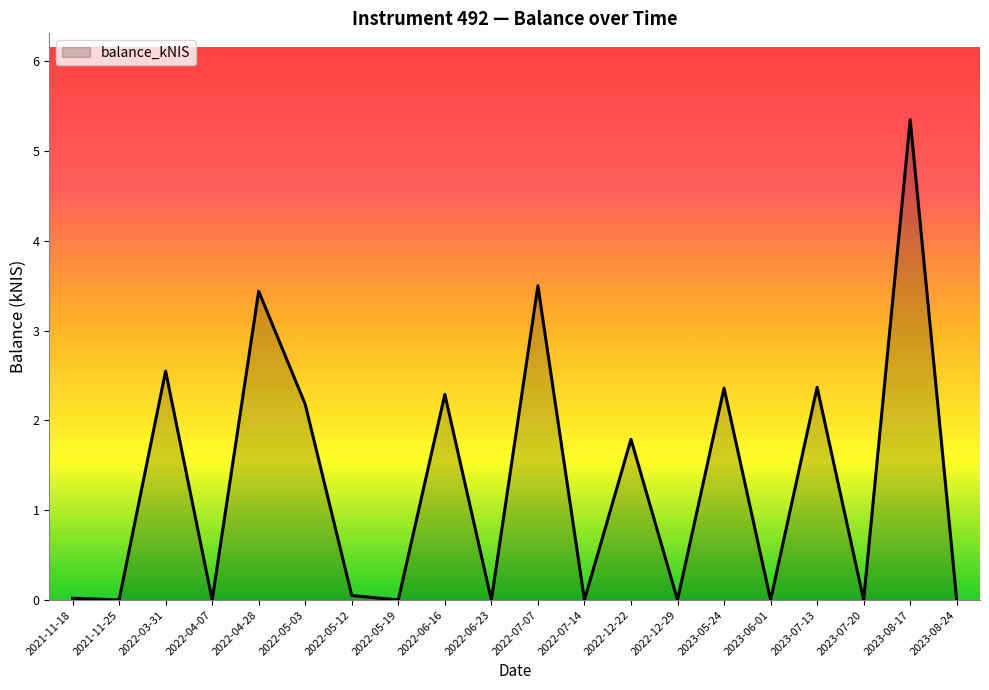

What is the difference between the values at 2023-08-24 and 2022-04-28?

3.4